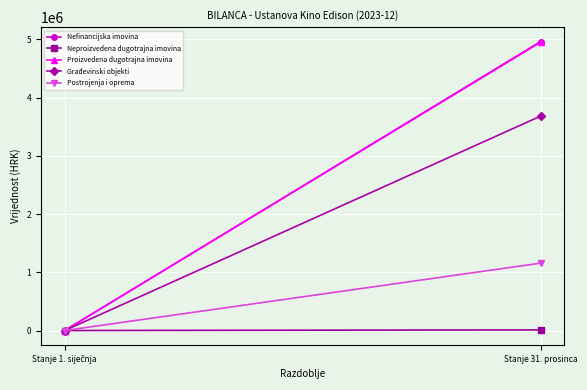

True or false: Građevinski objekti has a value of 3681927.4 at Stanje 31. prosinca.

True